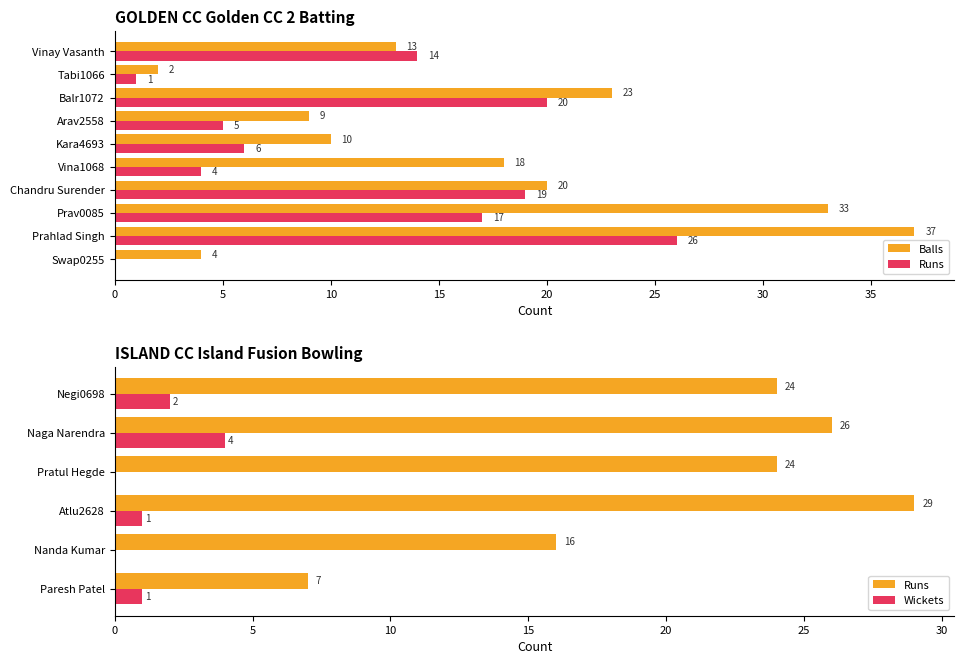

How many categories are shown in the chart?

10